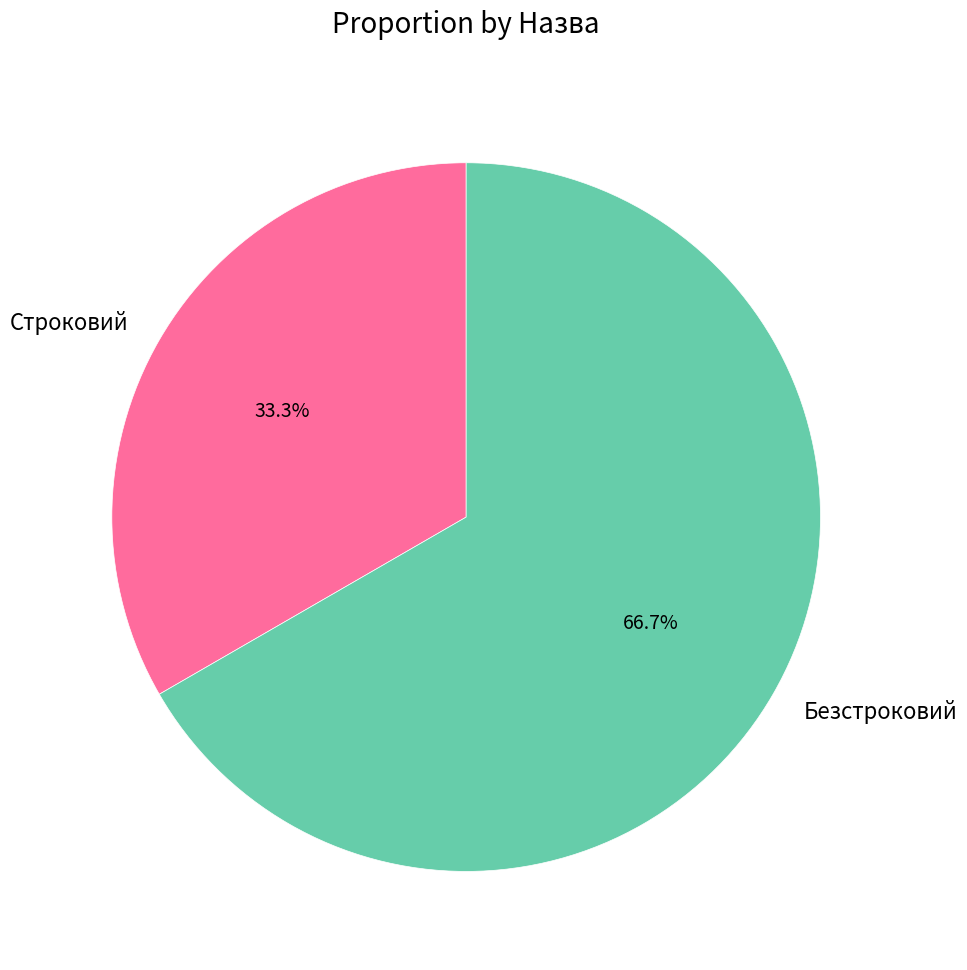

Which has a higher value, Безстроковий or Строковий?

Безстроковий